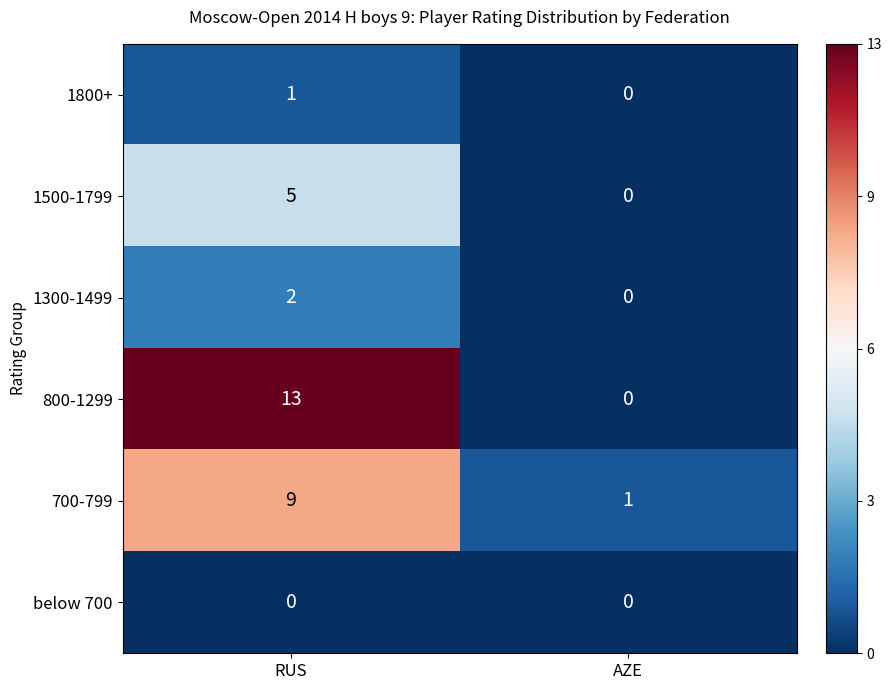

What is the approximate value of 1500-1799 at RUS?

5